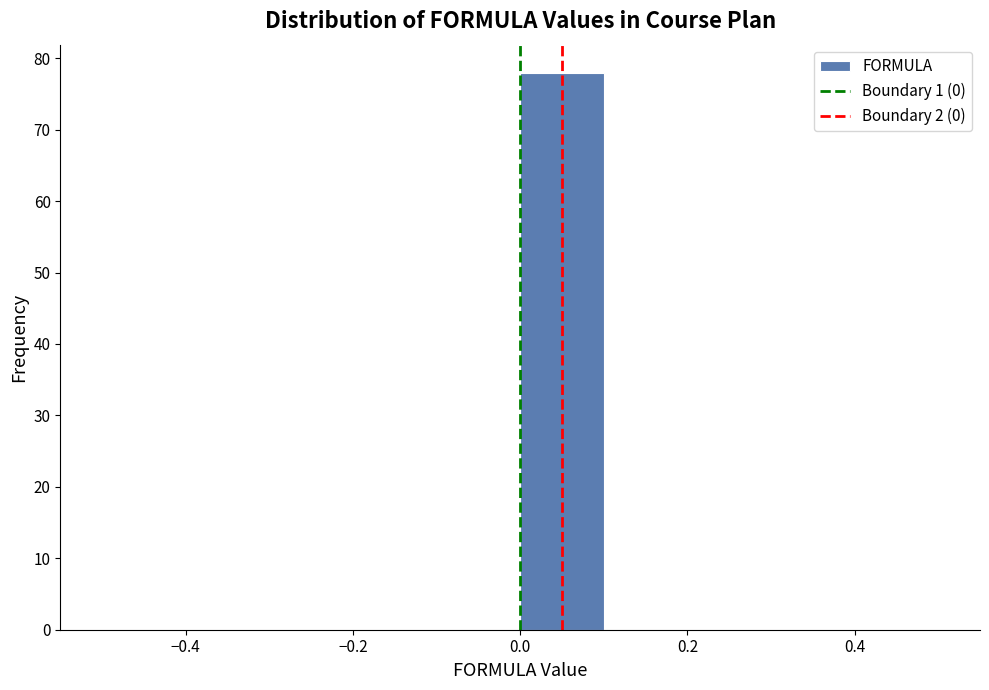

Over which range of the x-axis is the bar tallest?

0.0 to 0.1